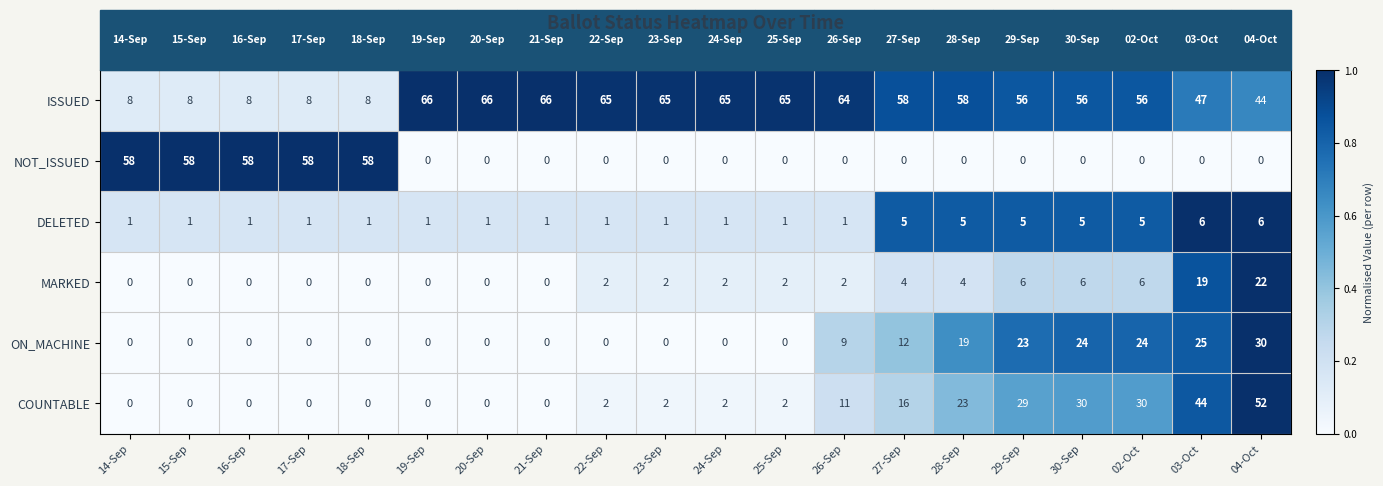

At how many categories does at least one series exceed 0?

20